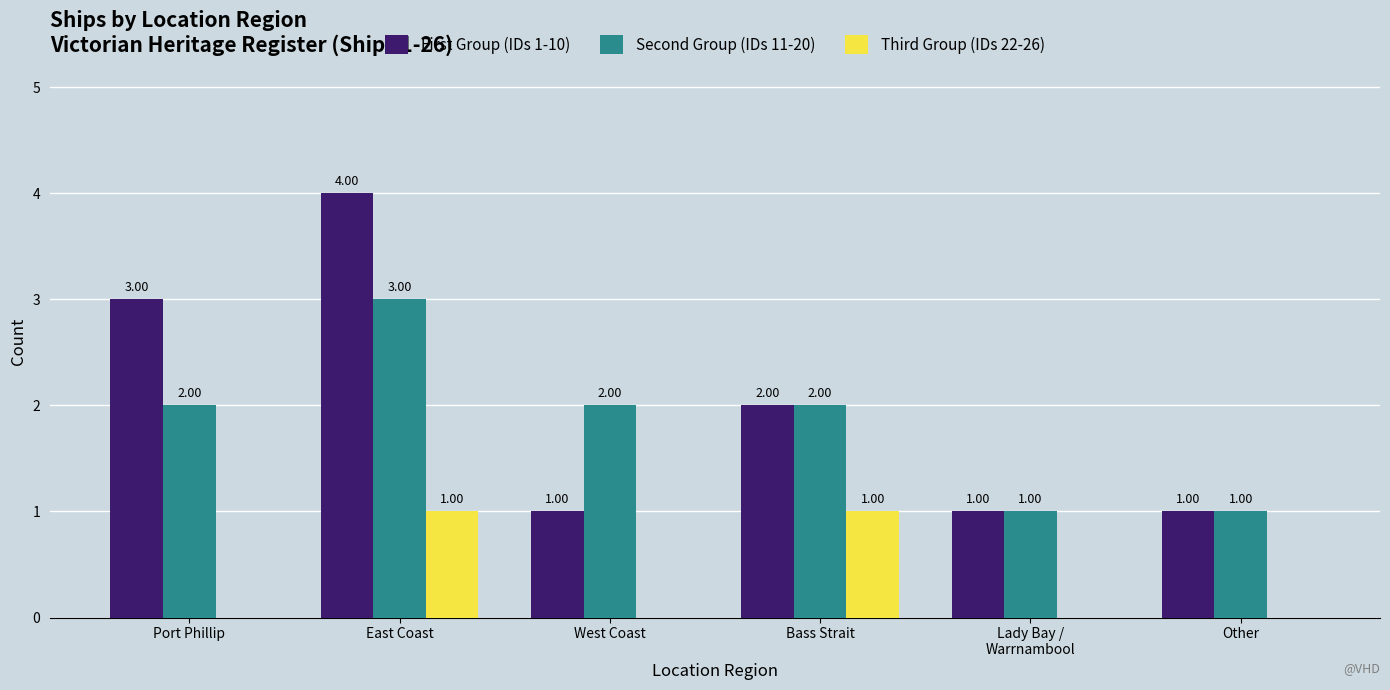

Are the bars grouped side by side (vs. stacked)?

Yes